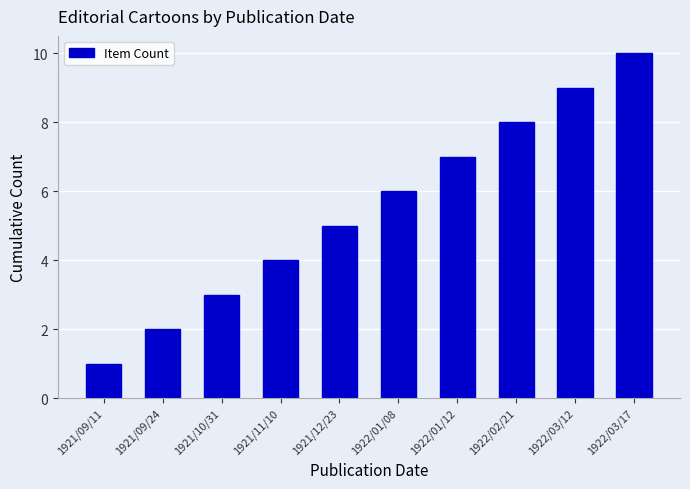

True or false: the data shows 1 at 1922/01/12.

False